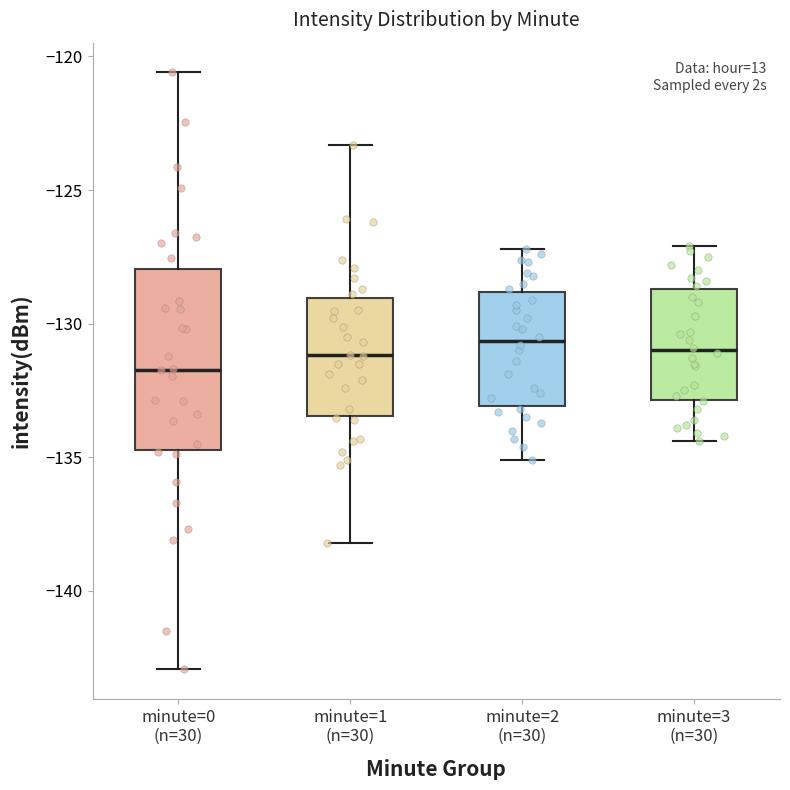

Where does the lower whisker of the box for minute=3 (n=30) end on the y-axis? The values are not printed on the chart, so give them approximately, as read against the axis.

-134.5